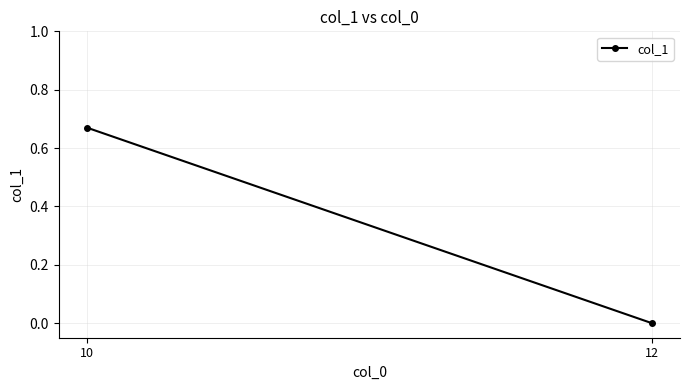

The chart shows a value of 0.3 at 12. True or false?

False